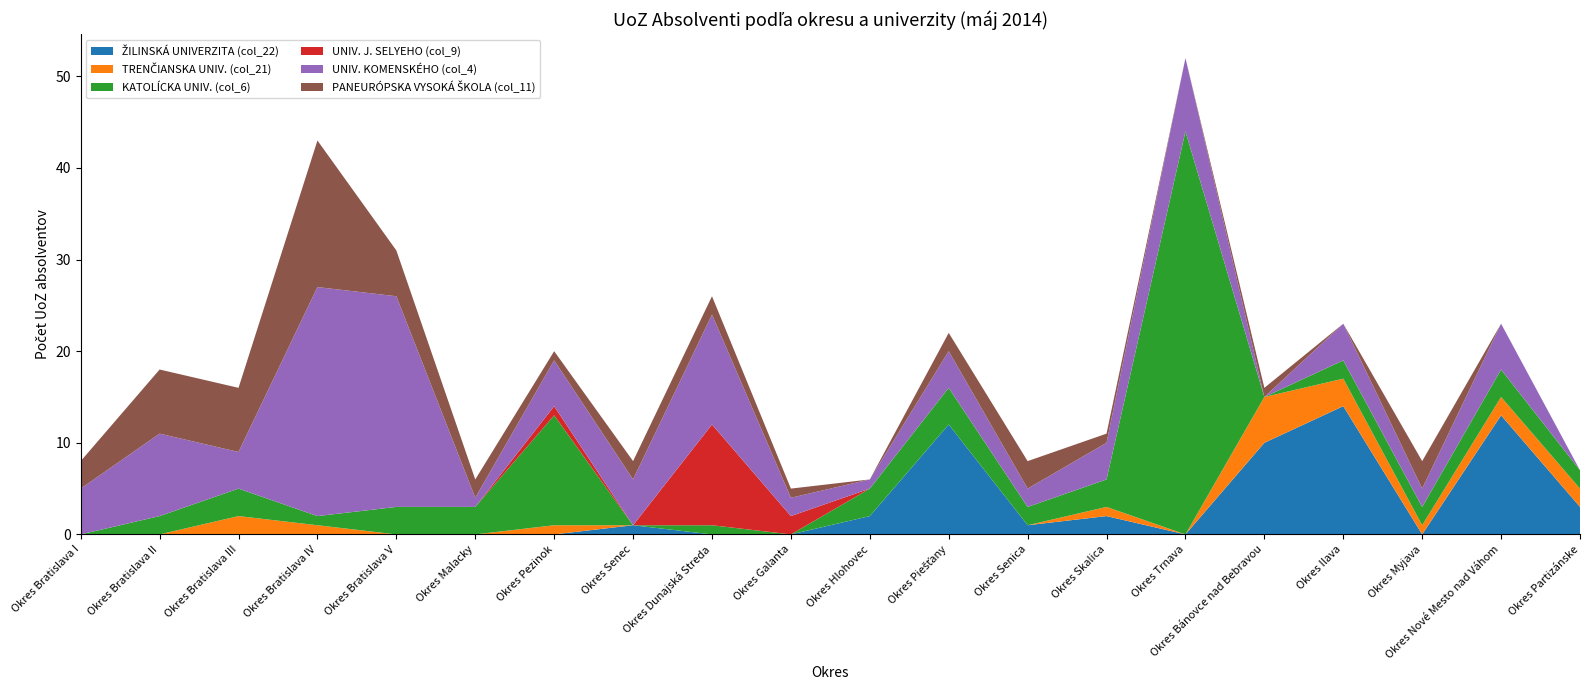

Reading right to left, transcribe all the data shown in this chart.

ŽILINSKÁ UNIVERZITA (col_22): 3	13	0	14	10	0	2	1	12	2	0	0	1	0	0	0	0	0	0	0
TRENČIANSKA UNIV. (col_21): 2	2	1	3	5	0	1	0	0	0	0	0	0	1	0	0	1	2	0	0
KATOLÍCKA UNIV. (col_6): 2	3	2	2	0	44	3	2	4	3	0	1	0	12	3	3	1	3	2	0
UNIV. J. SELYEHO (col_9): 0	0	0	0	0	0	0	0	0	0	2	11	0	1	0	0	0	0	0	0
UNIV. KOMENSKÉHO (col_4): 0	5	2	4	0	8	4	2	4	1	2	12	5	5	1	23	25	4	9	5
PANEURÓPSKA VYSOKÁ ŠKOLA (col_11): 0	0	3	0	1	0	1	3	2	0	1	2	2	1	2	5	16	7	7	3